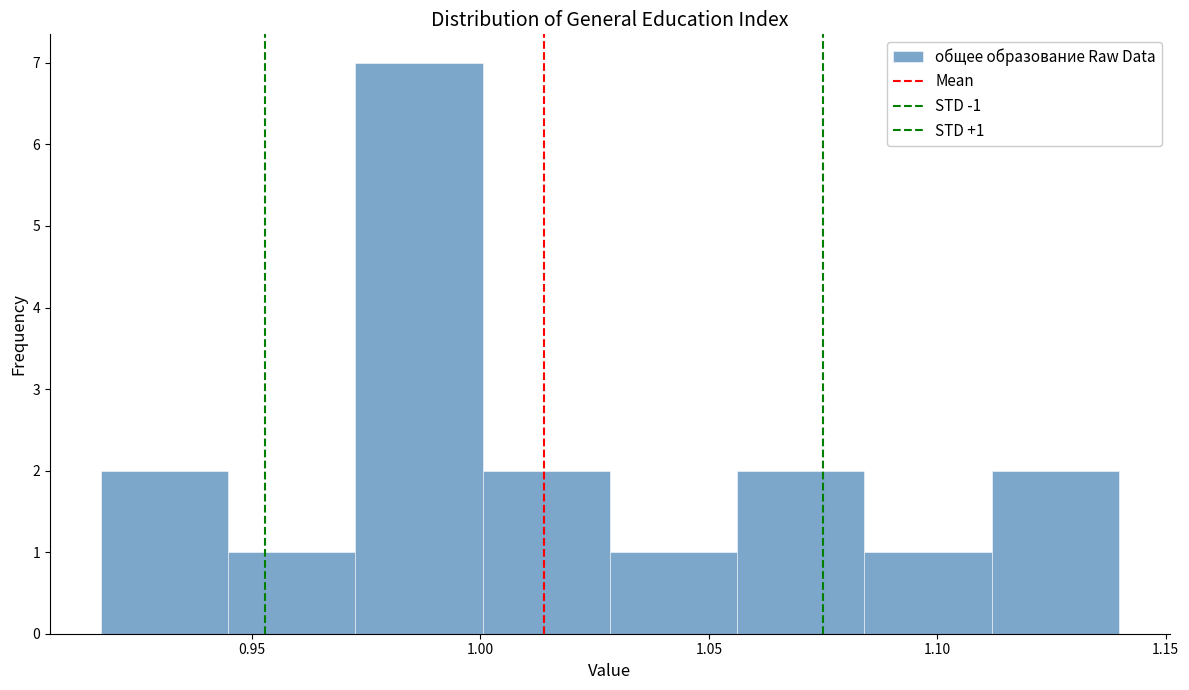

Over which range of the x-axis is the bar tallest?

0.975 to 1.000